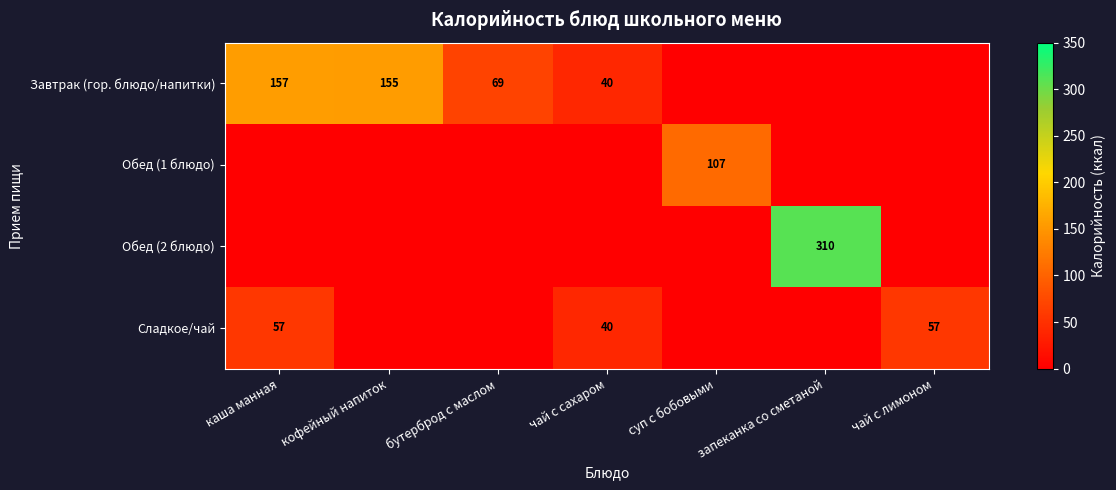

Is it true that Завтрак (гор. блюдо/напитки) equals 40 at чай с сахаром?

True